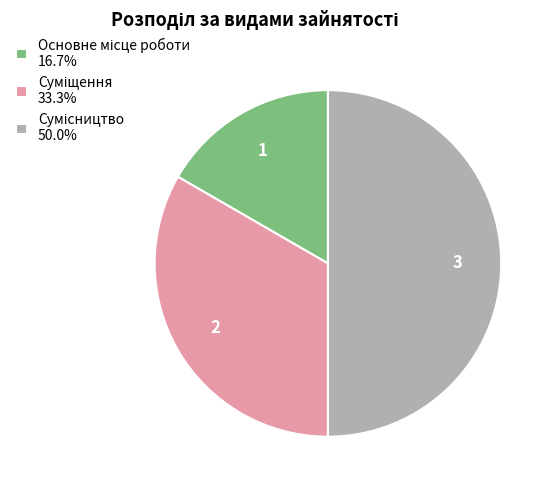

What percentage is NOT represented by Основне місце роботи?

83.3%